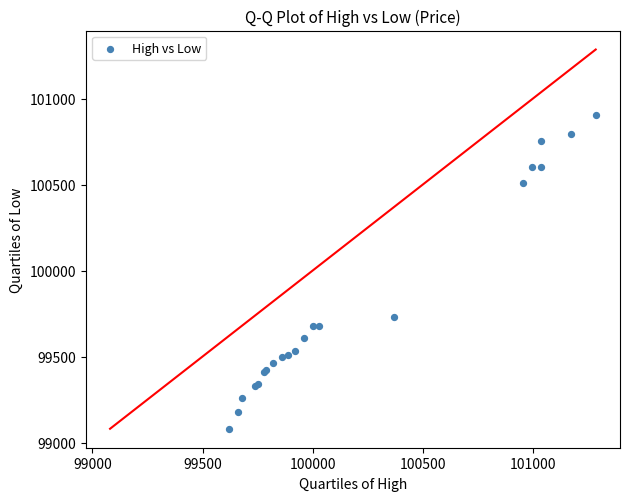

What Y value in the scatter plot is closest to 99992?

99730